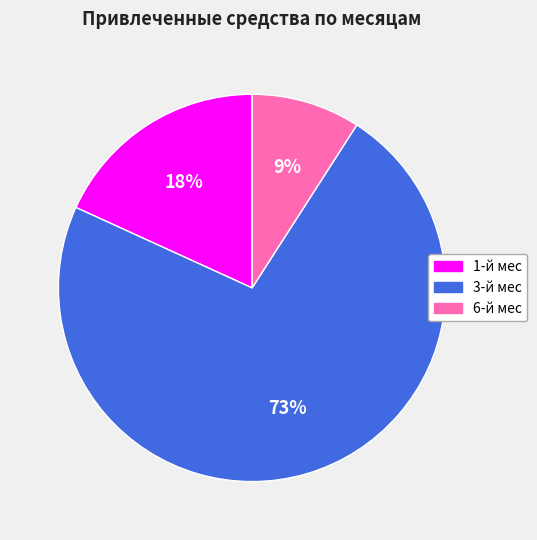

Do 6-й мес and 3-й мес together represent more than half of the pie?

Yes